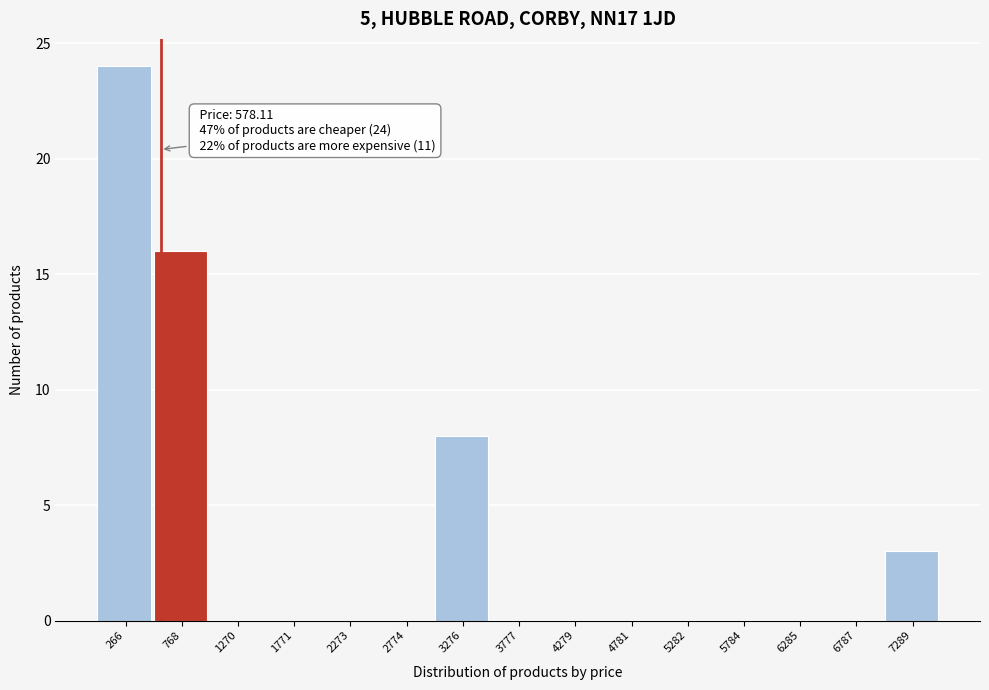

Over which range of the x-axis is the bar tallest?

0 to 500